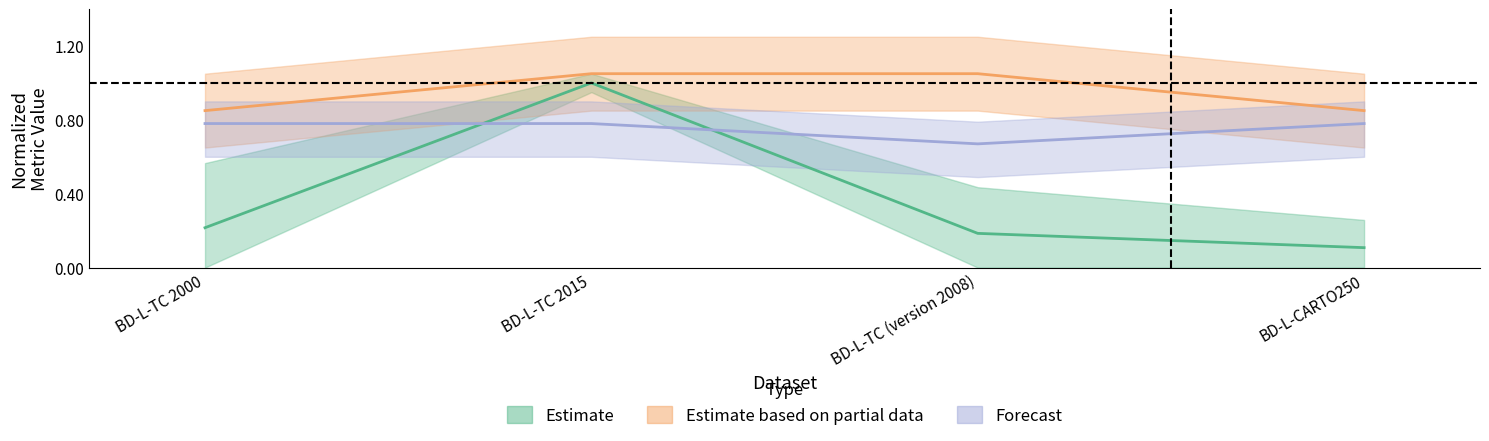

Which category has the lowest value in the quality_score series?

BD-L-TC (version 2008)